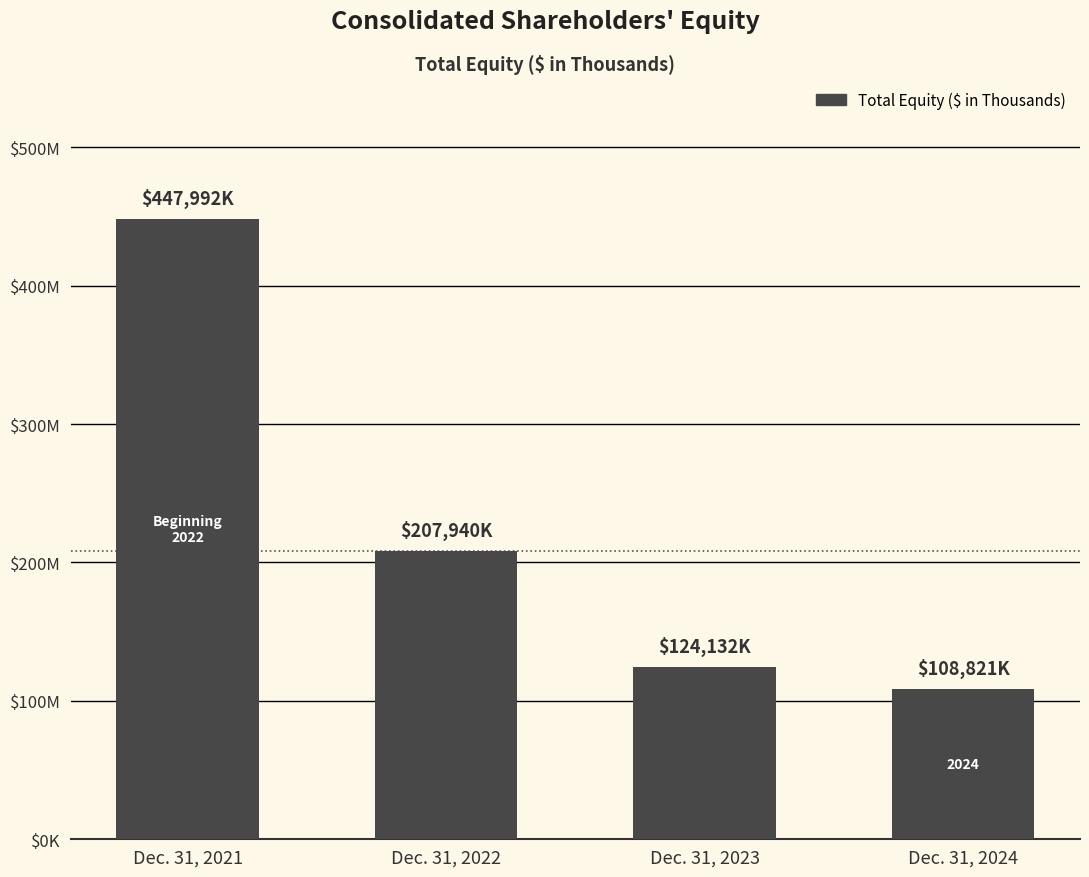

How many data points are less than 207940?

2